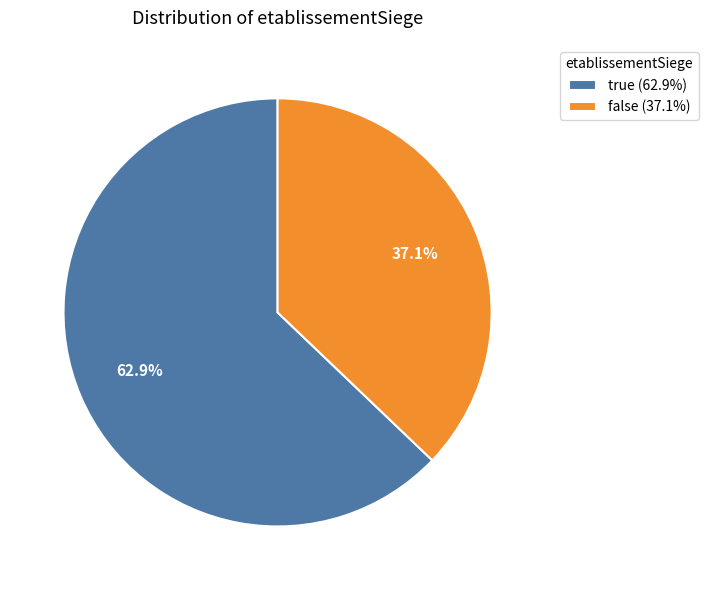

Which slice is the largest?

true